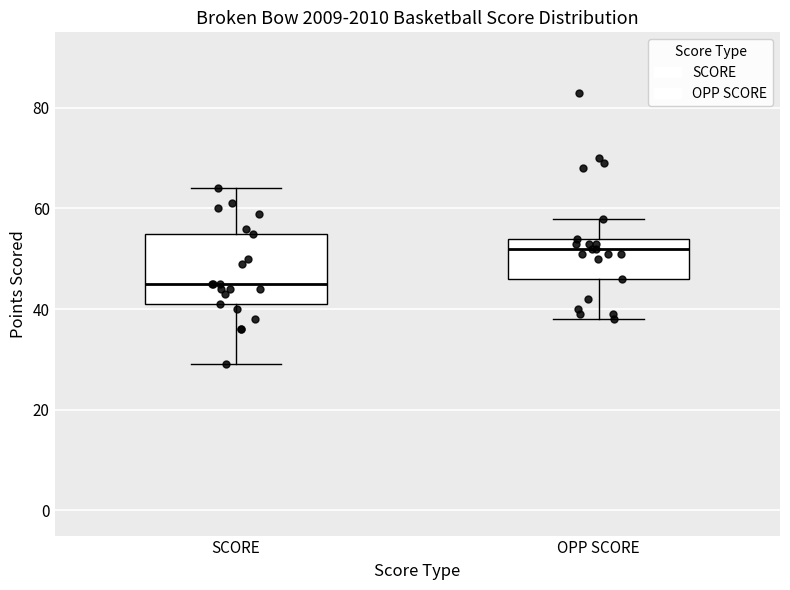

Reading left to right, read every box against the y-axis: the position of its median line, the range the box covers, and the ends of its whiskers. The values are not printed on the chart, so give them approximately, as read against the axis.

SCORE: median 46, box 42 to 56, whiskers 30 to 64
OPP SCORE: median 52, box 46 to 54, whiskers 38 to 58